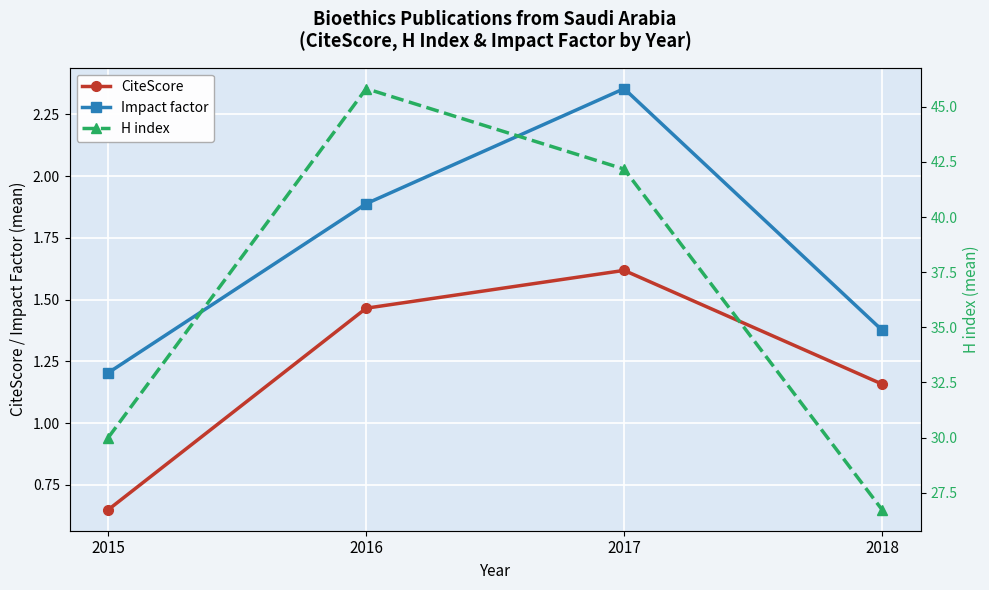

What is the difference between the Impact factor values at 2018 and 2017?

1.0